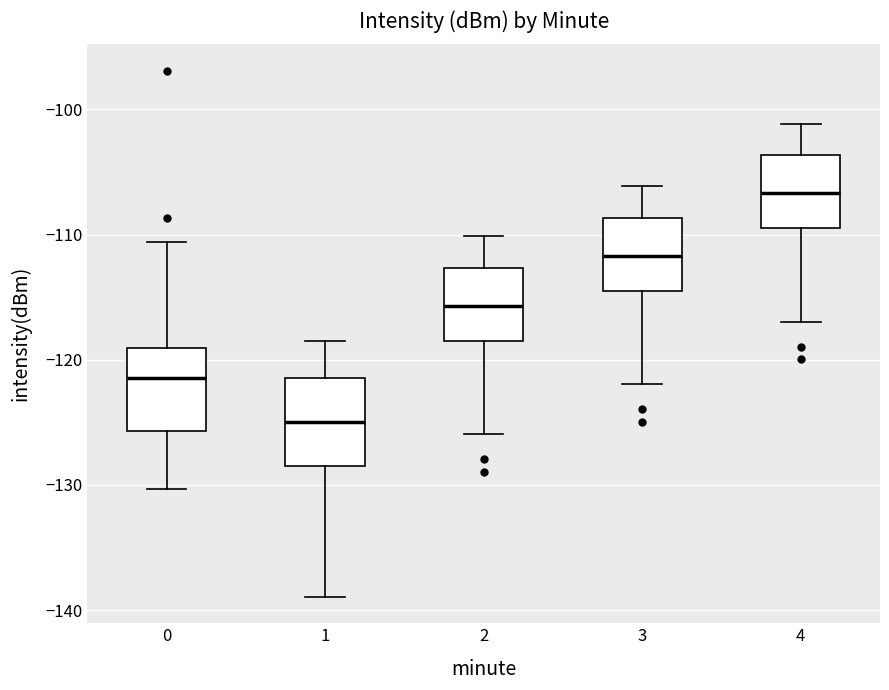

Reading left to right, read every box against the y-axis: the position of its median line, the range the box covers, and the ends of its whiskers. The values are not printed on the chart, so give them approximately, as read against the axis.

0: median -121, box -126 to -119, whiskers -130 to -111
1: median -125, box -129 to -121, whiskers -139 to -118
2: median -116, box -119 to -113, whiskers -126 to -110
3: median -112, box -115 to -109, whiskers -122 to -106
4: median -107, box -110 to -104, whiskers -117 to -101